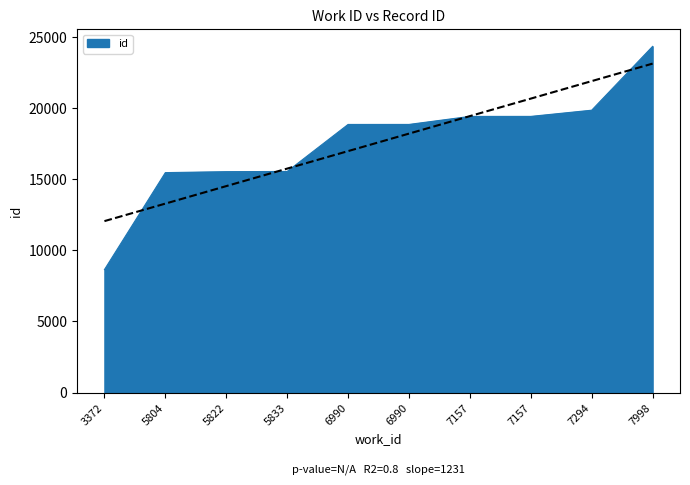

What is the ratio of the value at 3372 to the value at 5804?

0.6